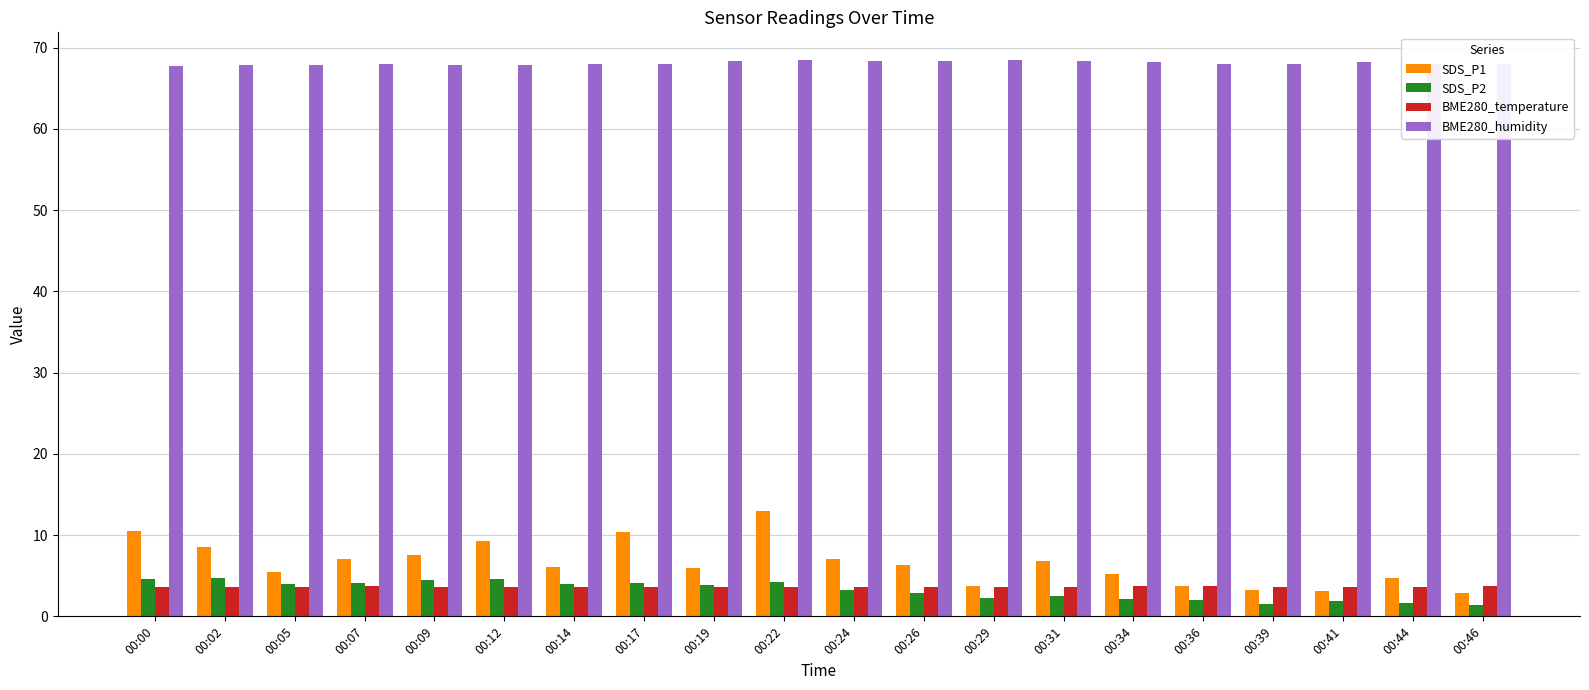

What is the highest value of the SDS_P1 series?

13.0